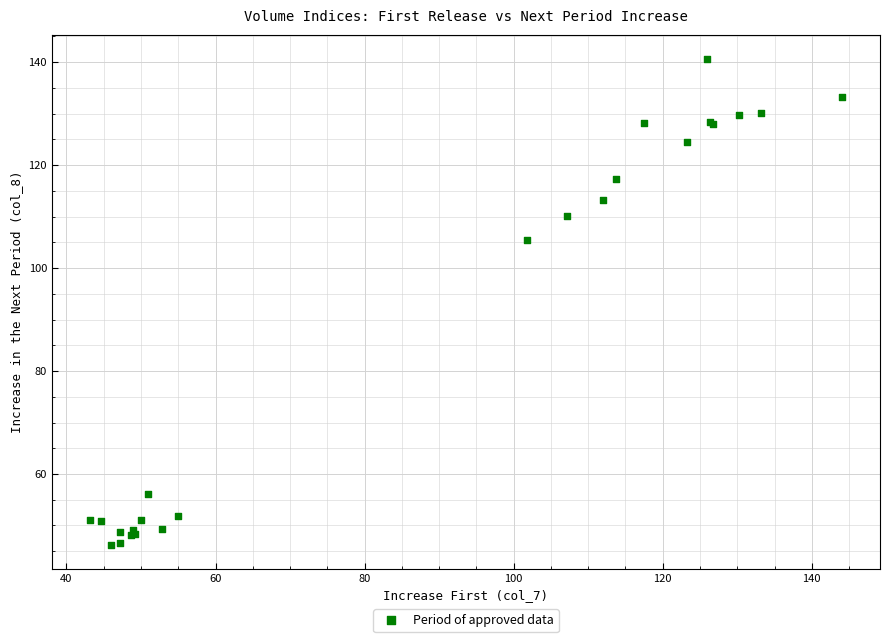

What Y value in the scatter plot is closest to 93?

105.5